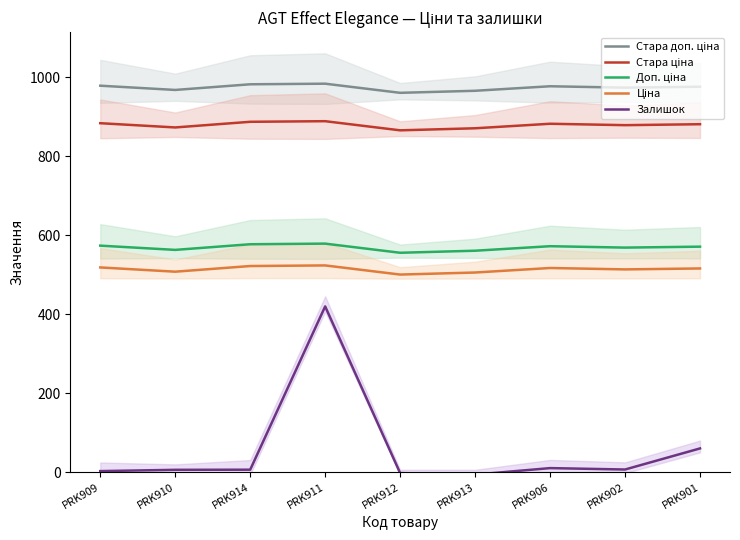

Does the chart have visible grid lines?

No